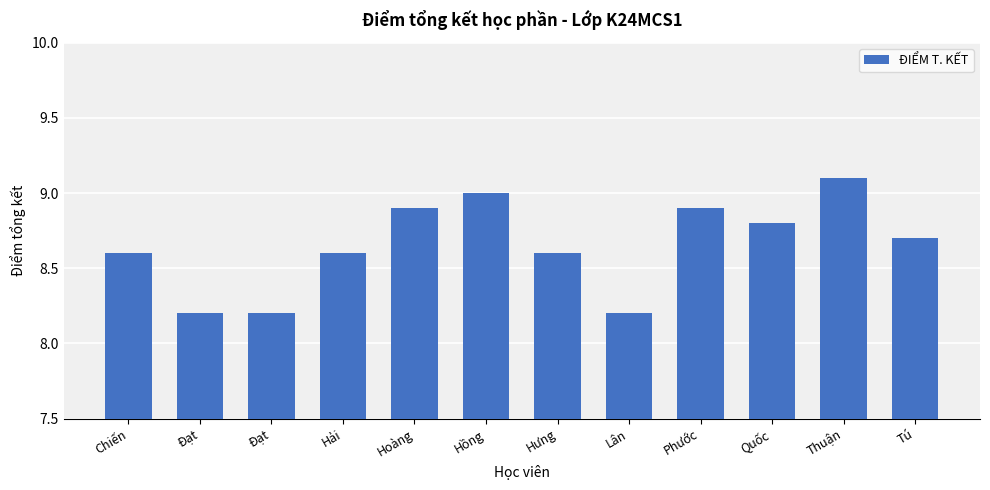

How many distinct data groups are displayed?

1